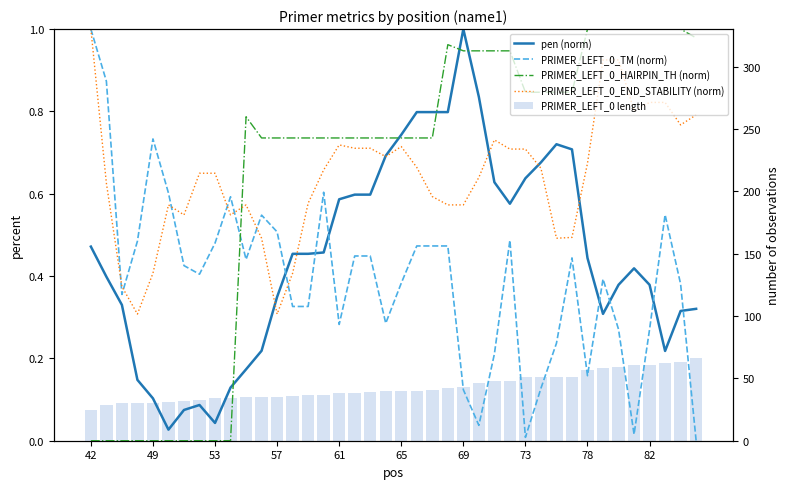

How many groups of bars are there?

40